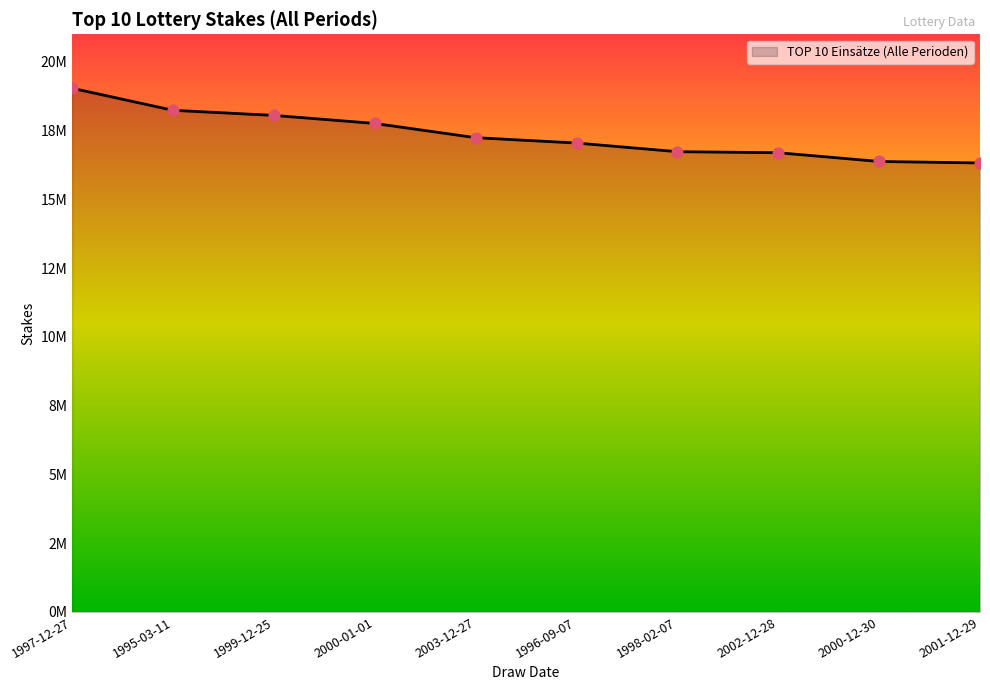

What is the change in value from 1997-12-27 to 2003-12-27?

-1796937.2